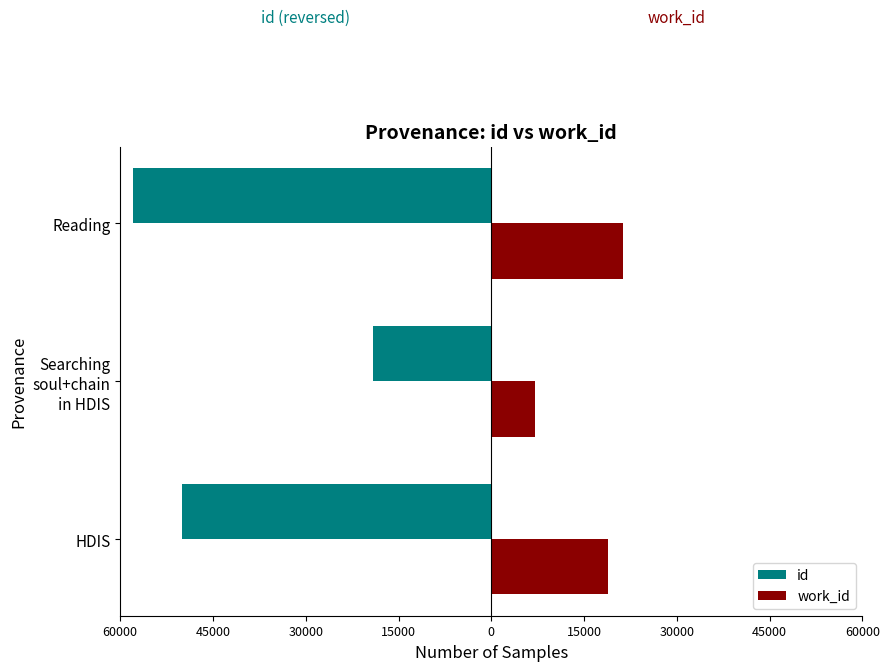

What are all the series names shown in the legend?

id, work_id